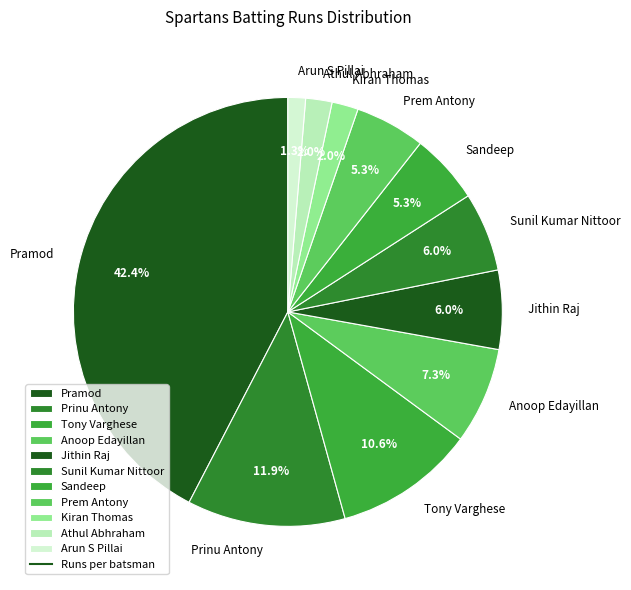

Between Sunil Kumar Nittoor and Prinu Antony, which is larger?

Prinu Antony